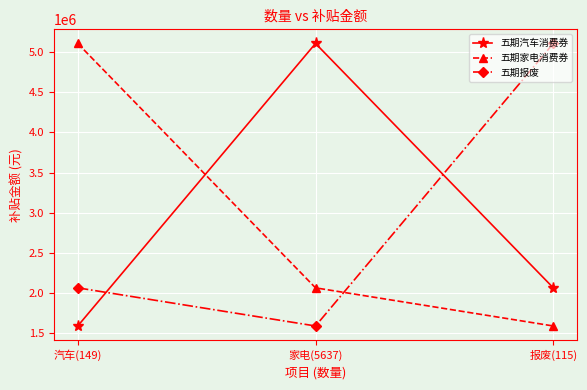

What position from the right is 汽车(149)?

3